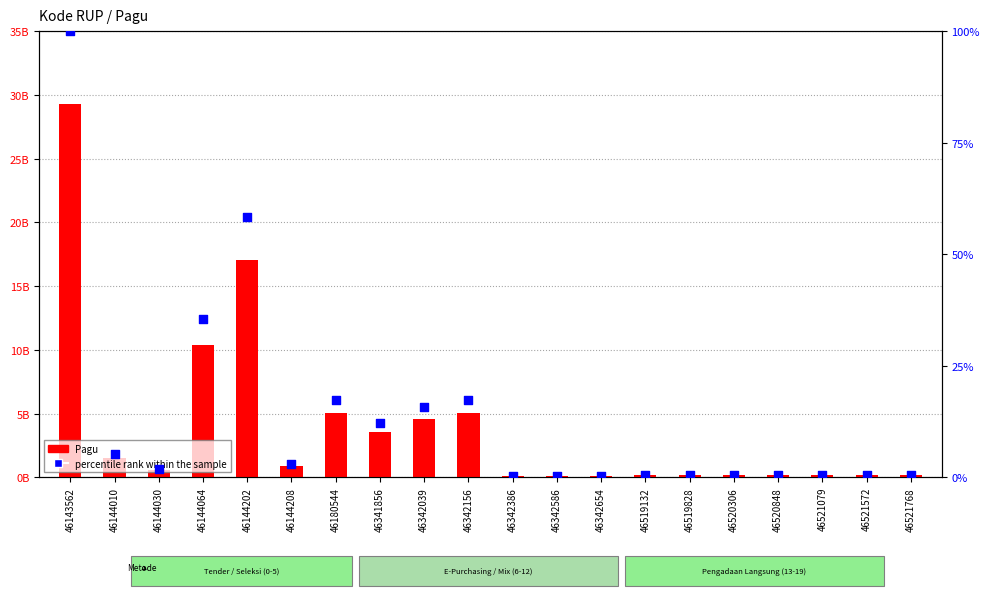

Which series has the largest Y range (max minus min)?

Pagu